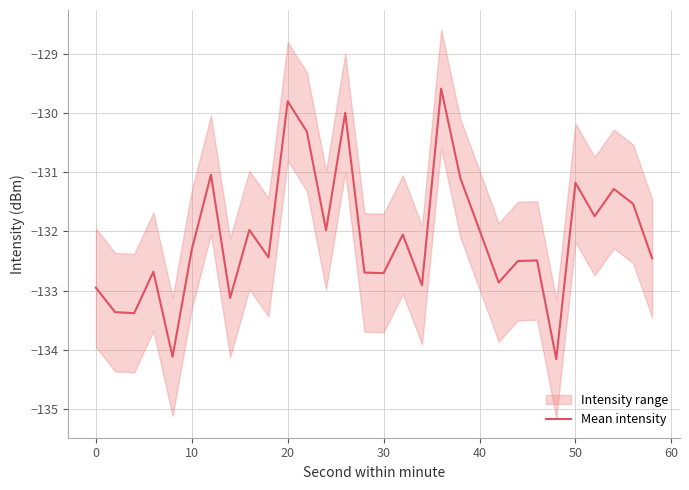

What is the lowest value of the Mean intensity series?

-134.2